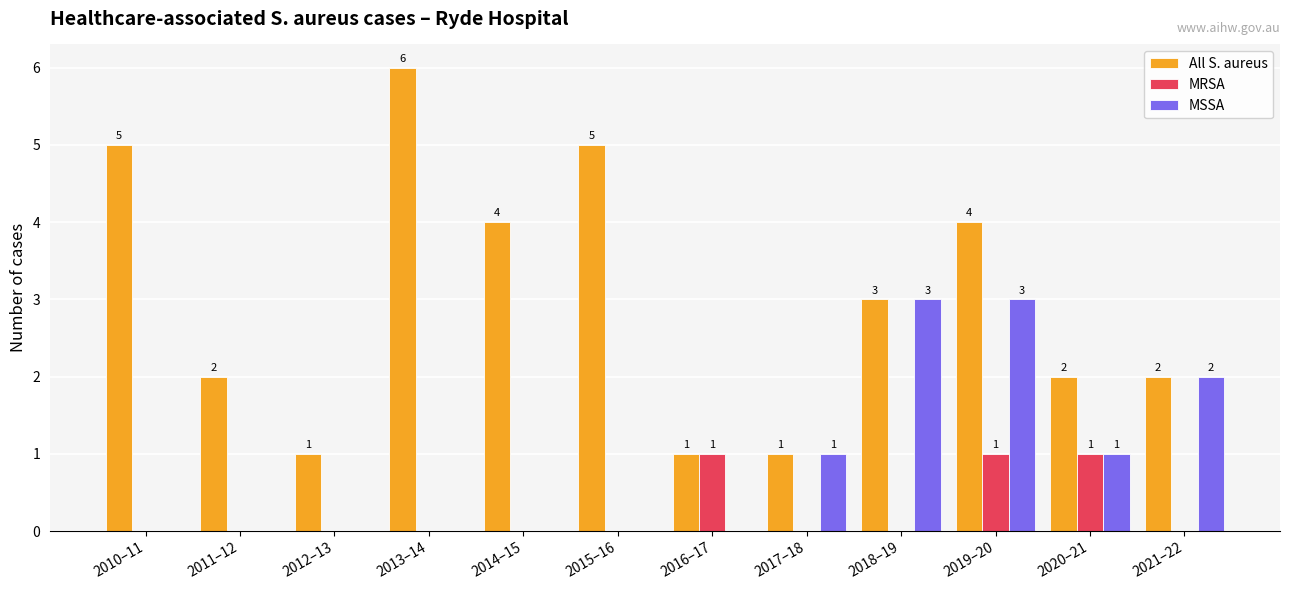

What is the maximum value for MSSA?

3